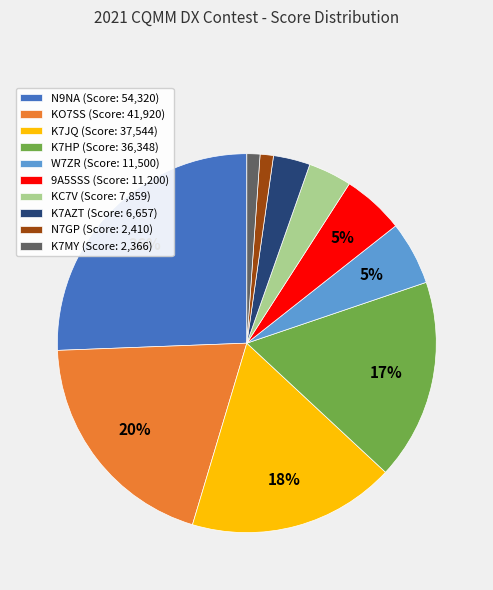

To the nearest percent, what is the difference between the K7HP and N7GP slice percentages?

16%